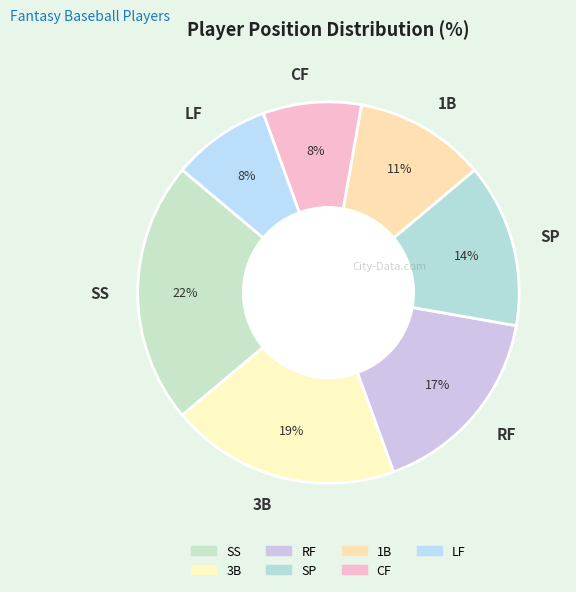

What percentage is the SS slice, to the nearest percent?

22%